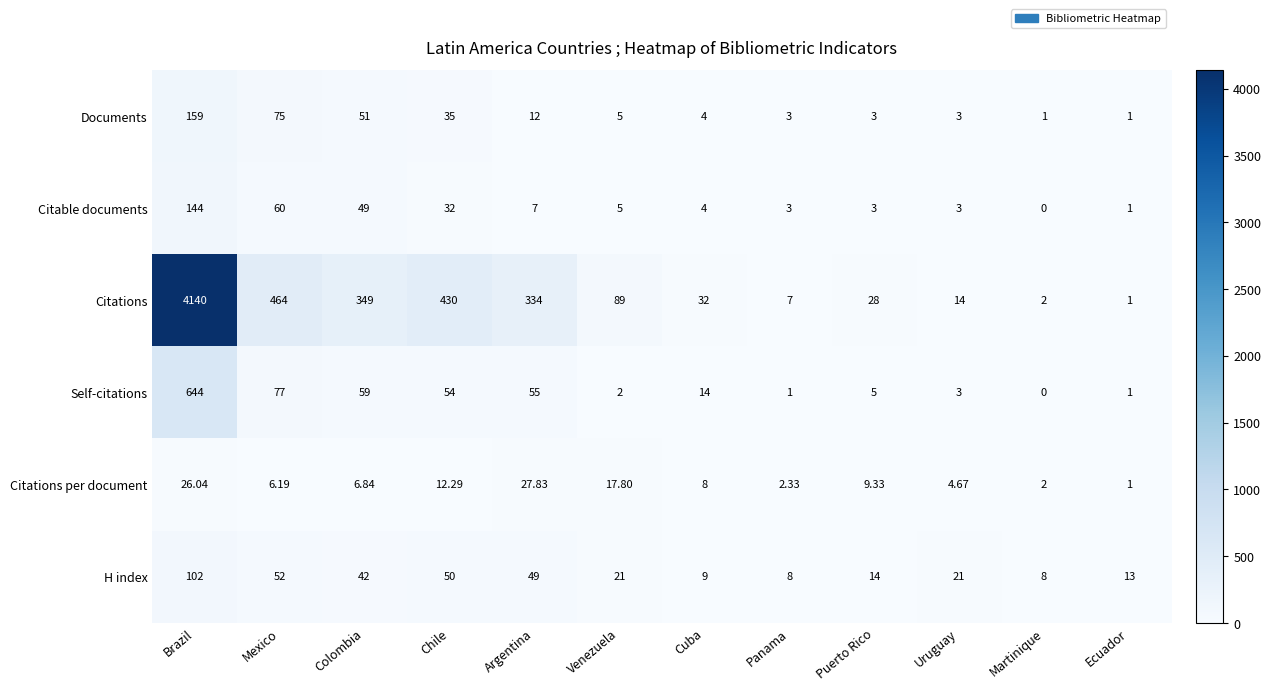

Which category has the lowest value across all series?

Martinique